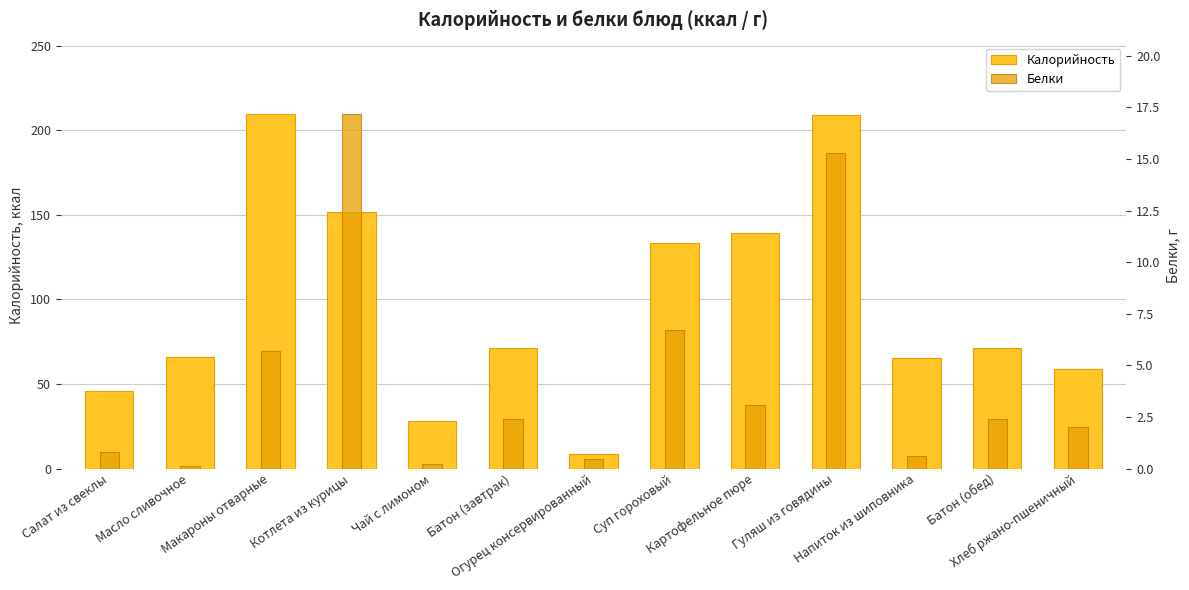

Rank the series at Котлета из курицы from lowest to highest value.

Белки, Калорийность